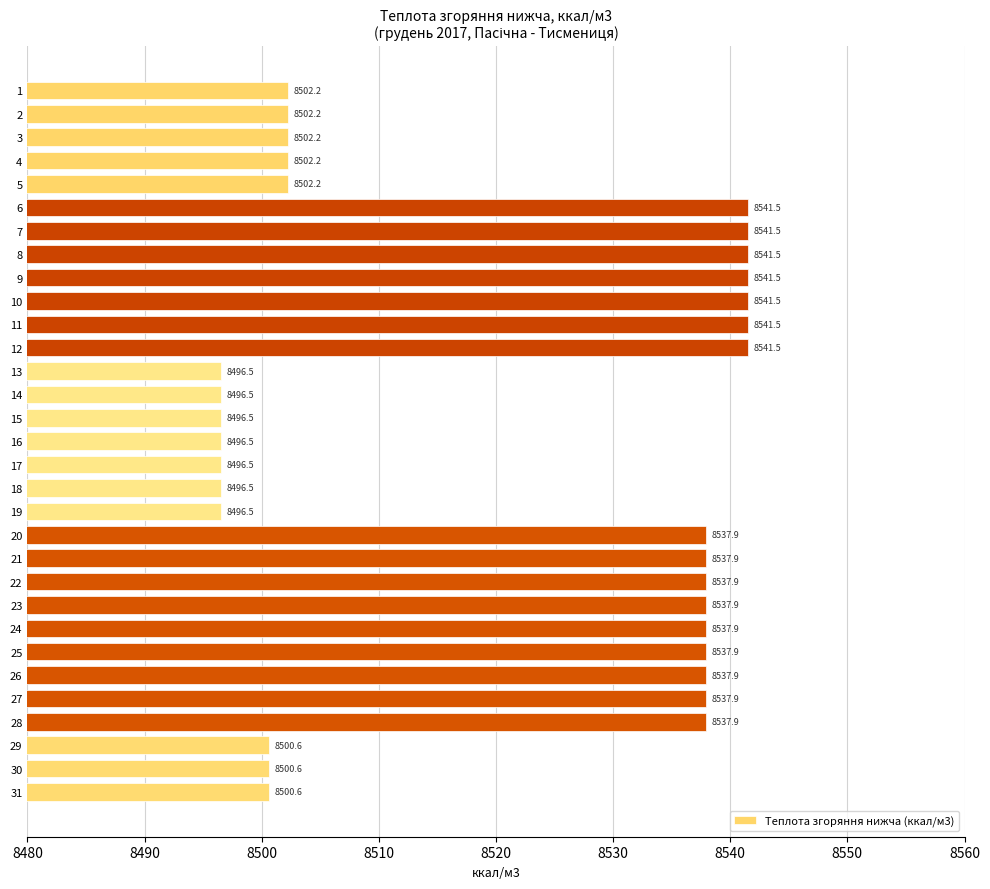

How many bars are there in total?

31